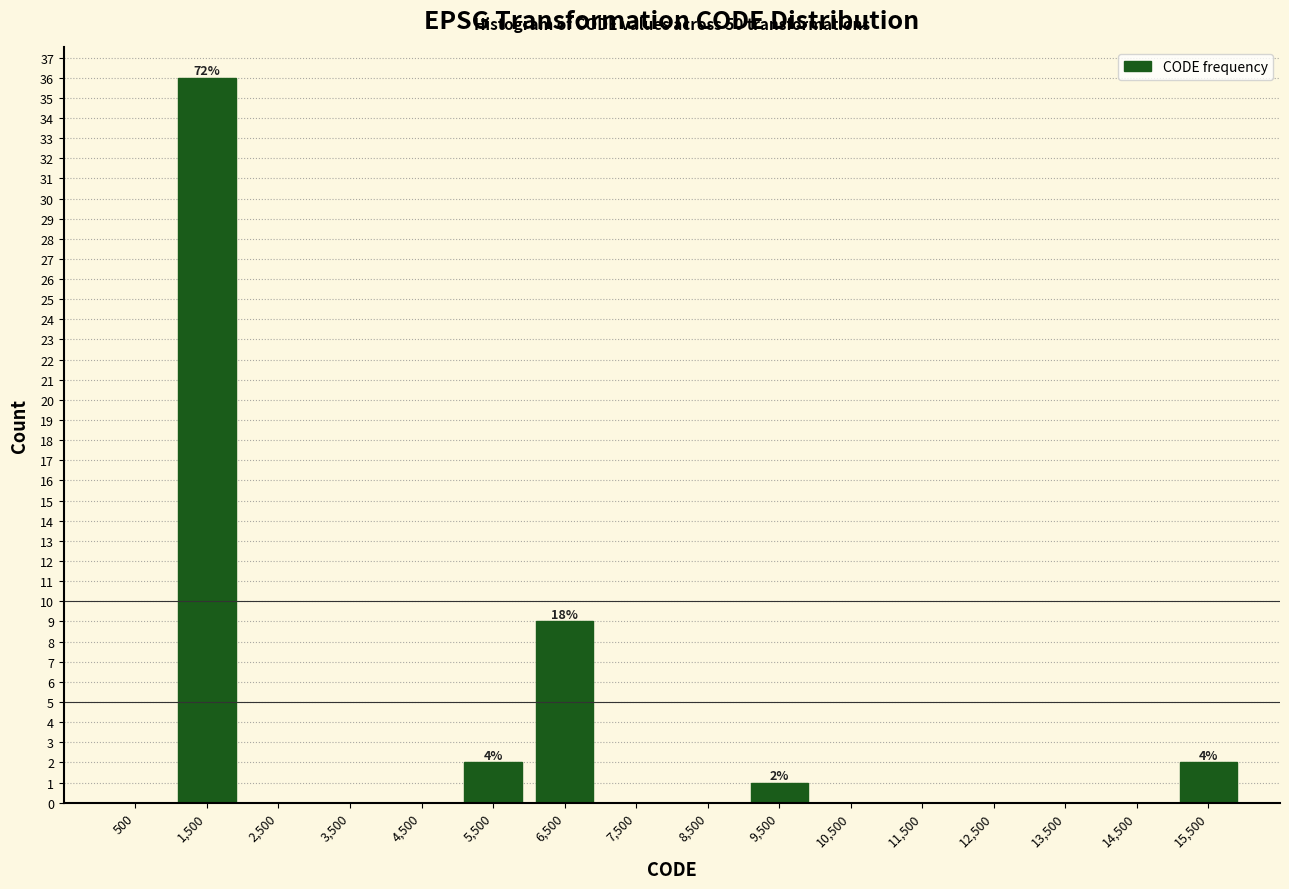

Which range on the x-axis has the tallest bar?

1000 to 2000